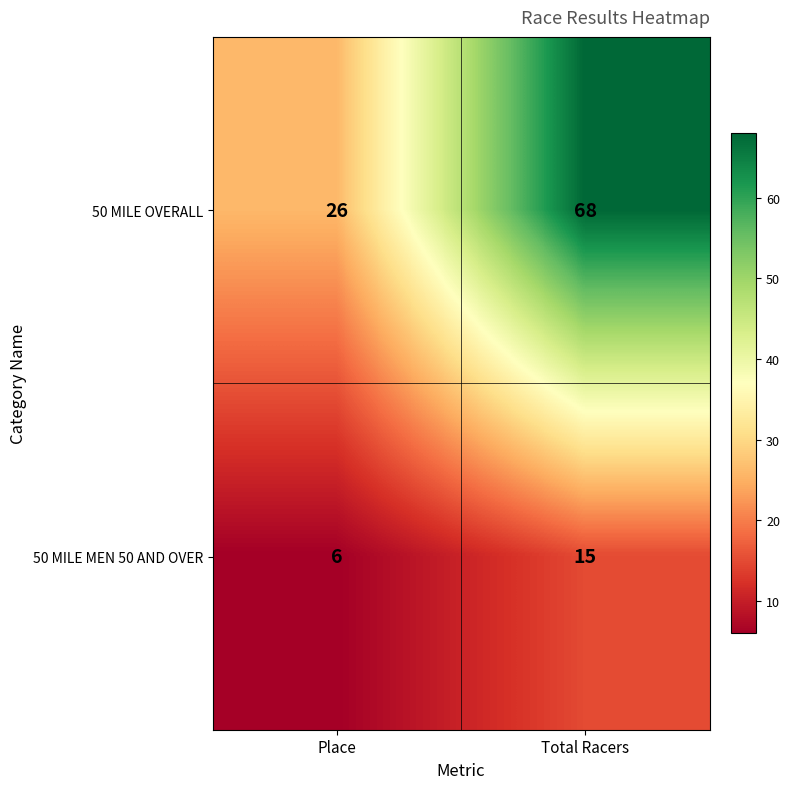

Reading left to right, extract all data points from this chart.

50 MILE OVERALL: 26	68
50 MILE MEN 50 AND OVER: 6	15